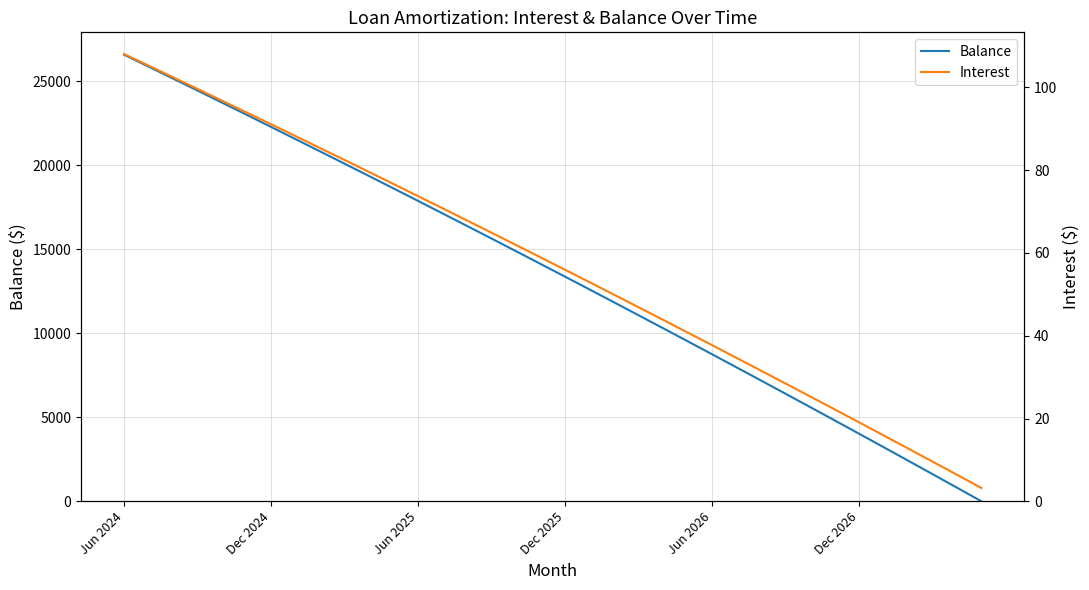

The value of Balance at Jun 2026 is 8754. True or false?

True